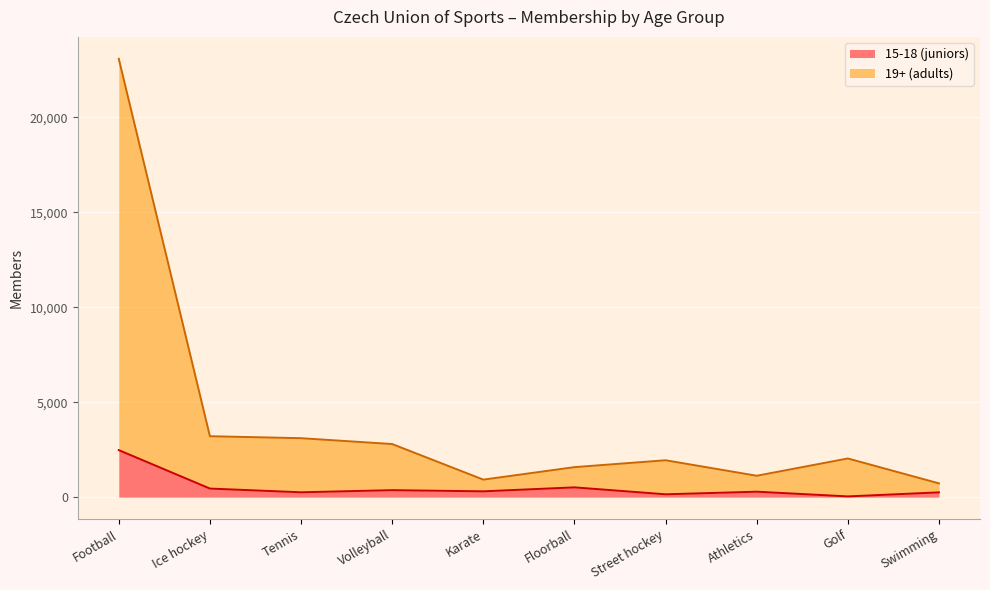

What is the lowest value of the 19+ (adults) series?

726